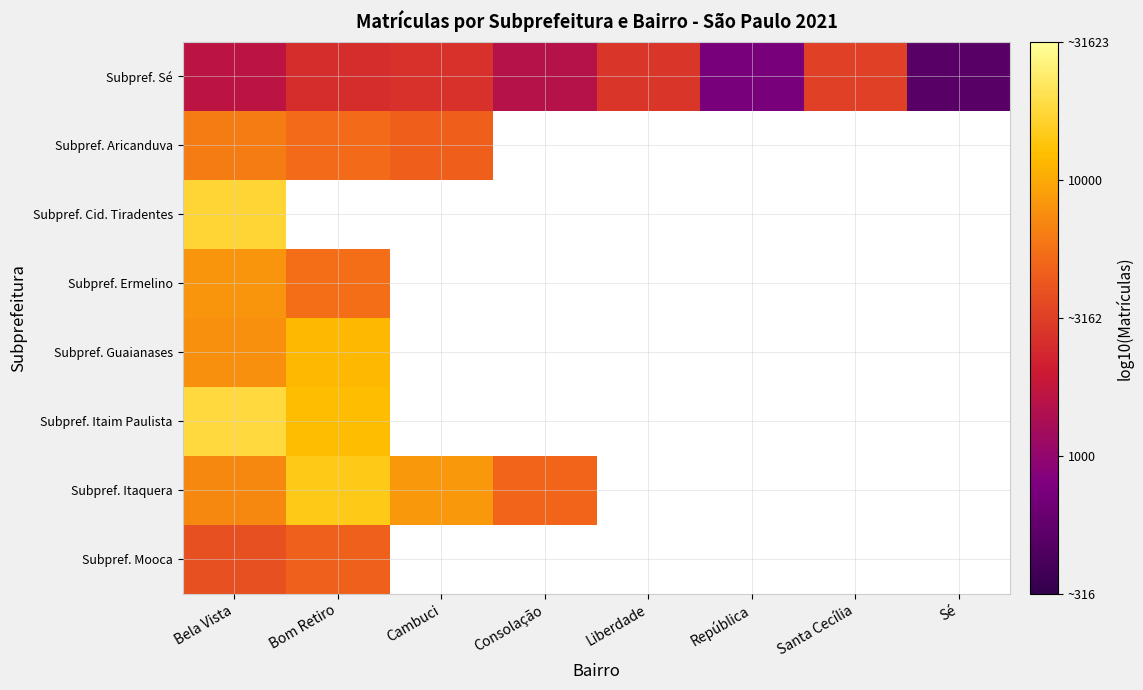

At which label does Subpref. Guaianases reach its minimum?

Bela Vista